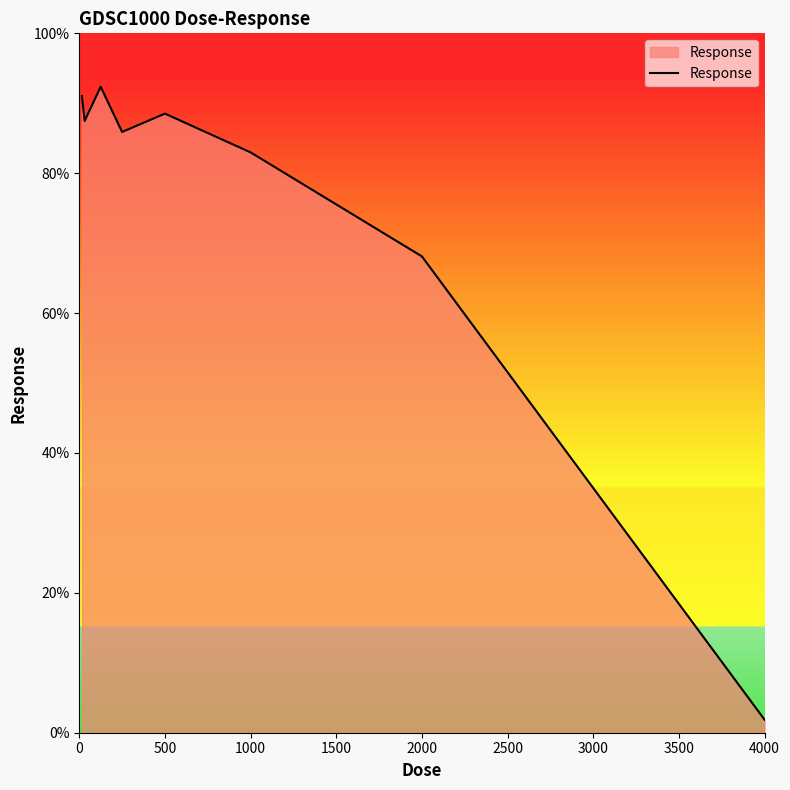

What is the difference between the maximum and minimum values?

90.5